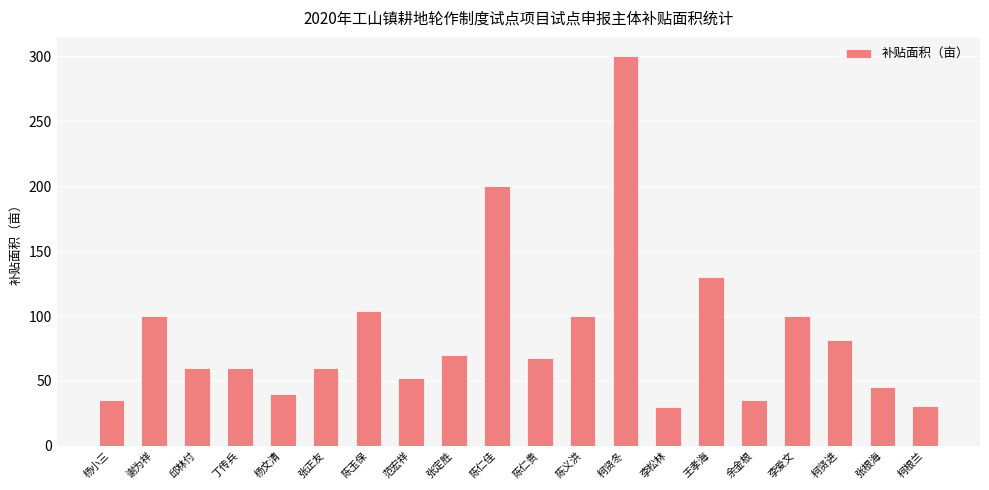

What is the sum of all values?

1701.8